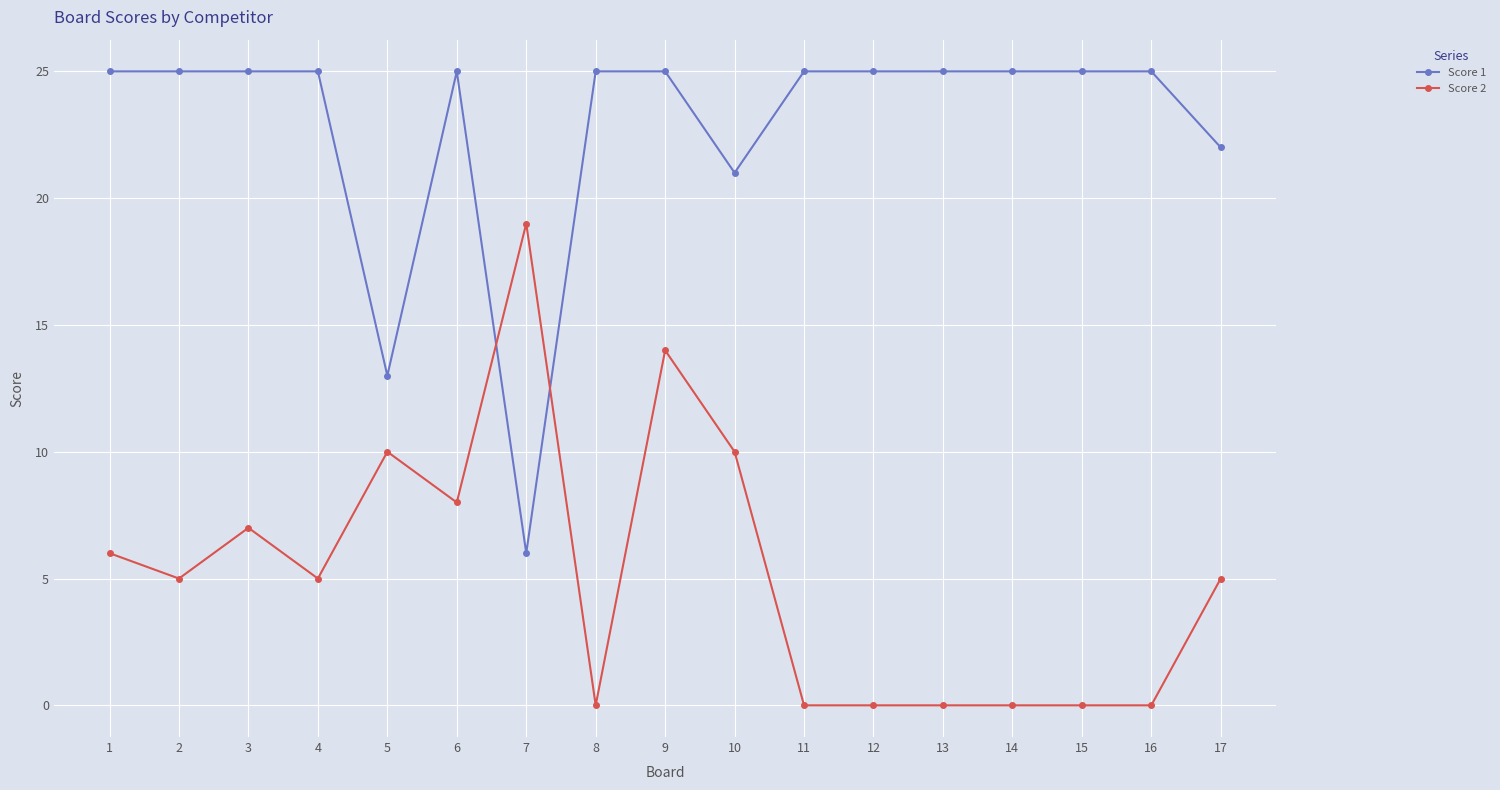

Read the Score 2 value at 17.

5